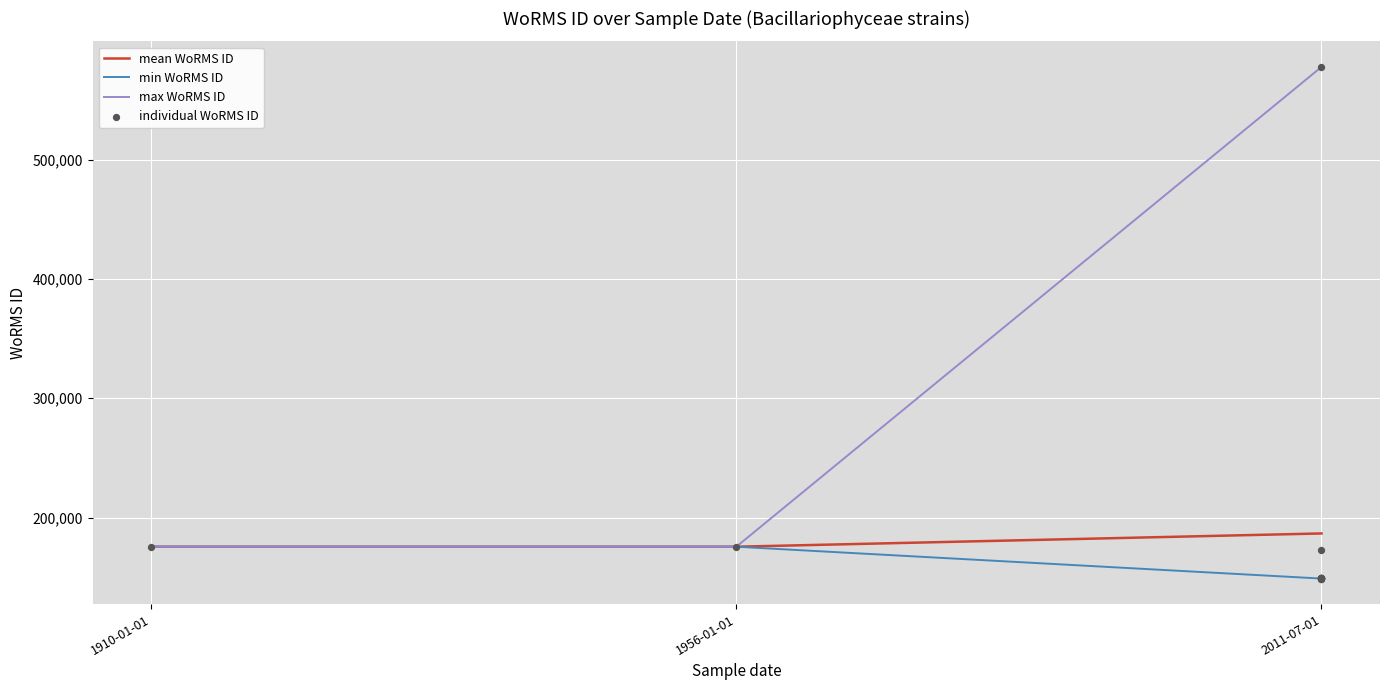

What is the ratio of the value at 2011-07-01 to the value at 2011-07-01?

1.0